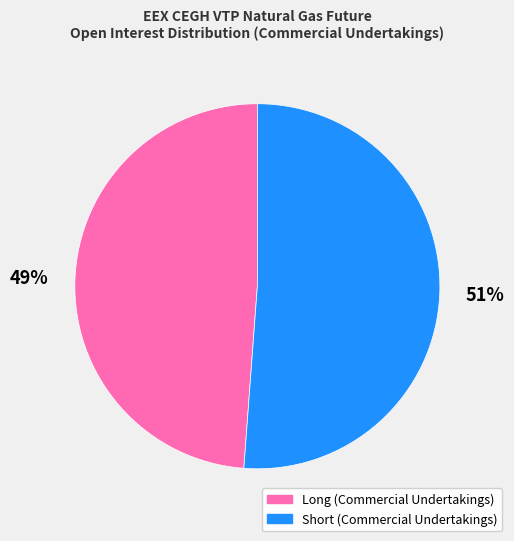

The Long (Commercial Undertakings) slice represents 54% of the pie. True or false?

False